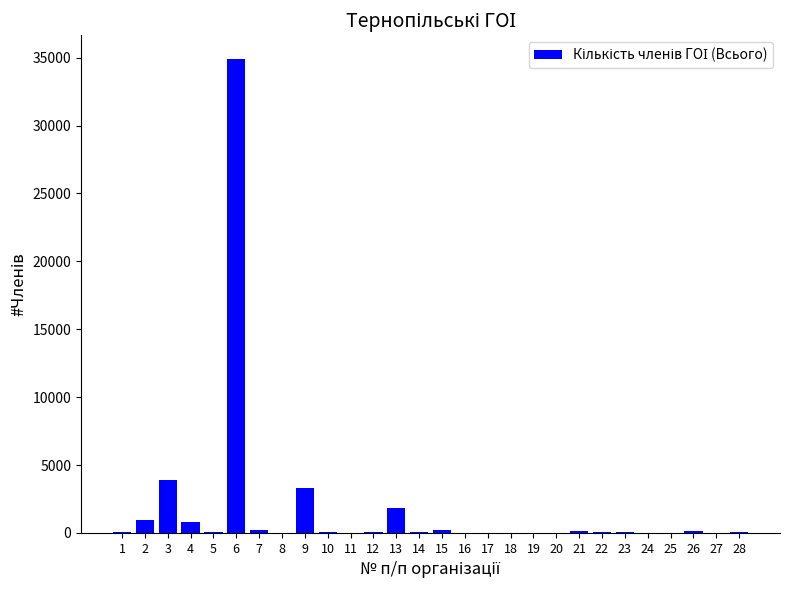

Read the value at 6, to the nearest 100.

34900